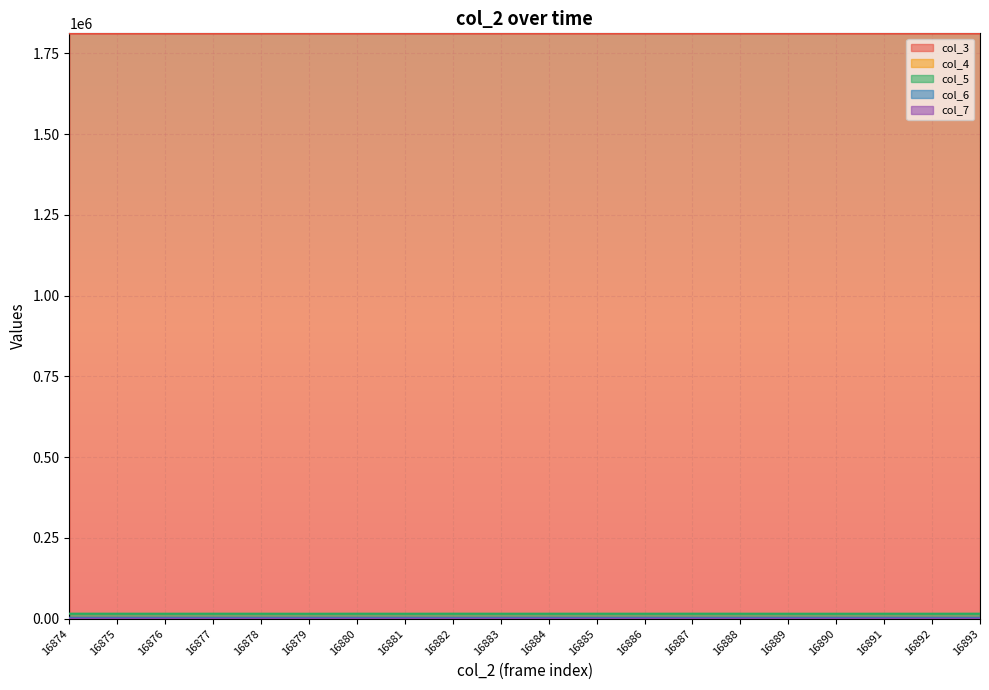

Is it true that col_3 equals 1811777 at 16887?

True